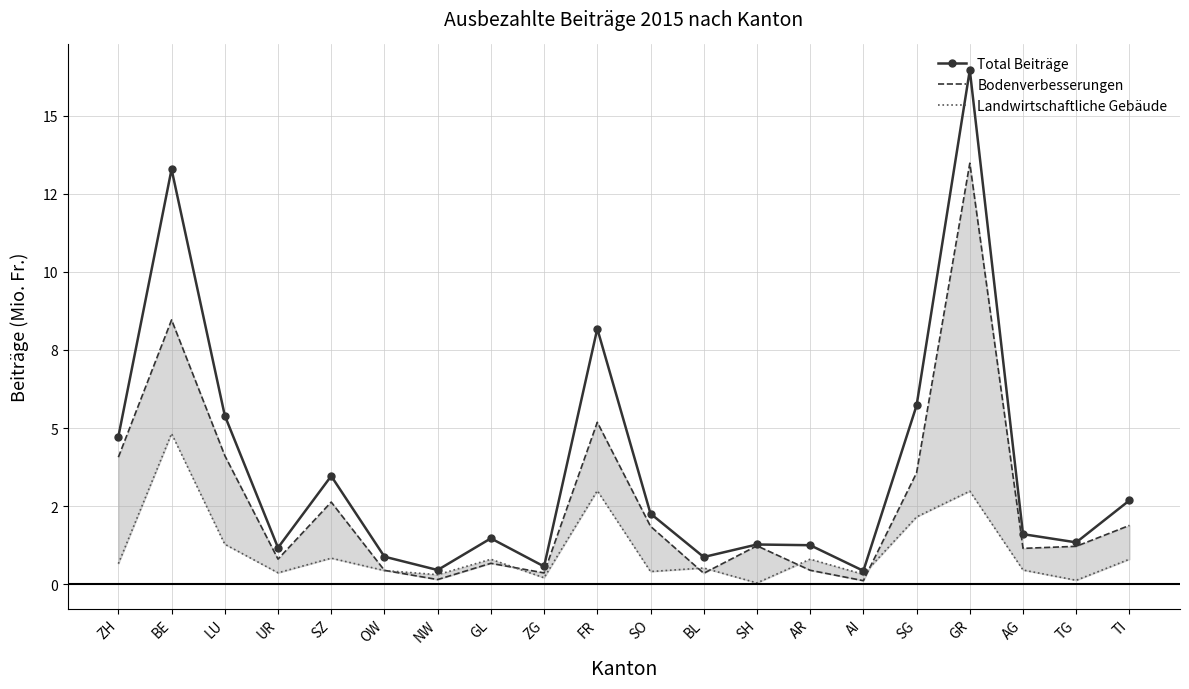

How many lines are shown in the chart?

3